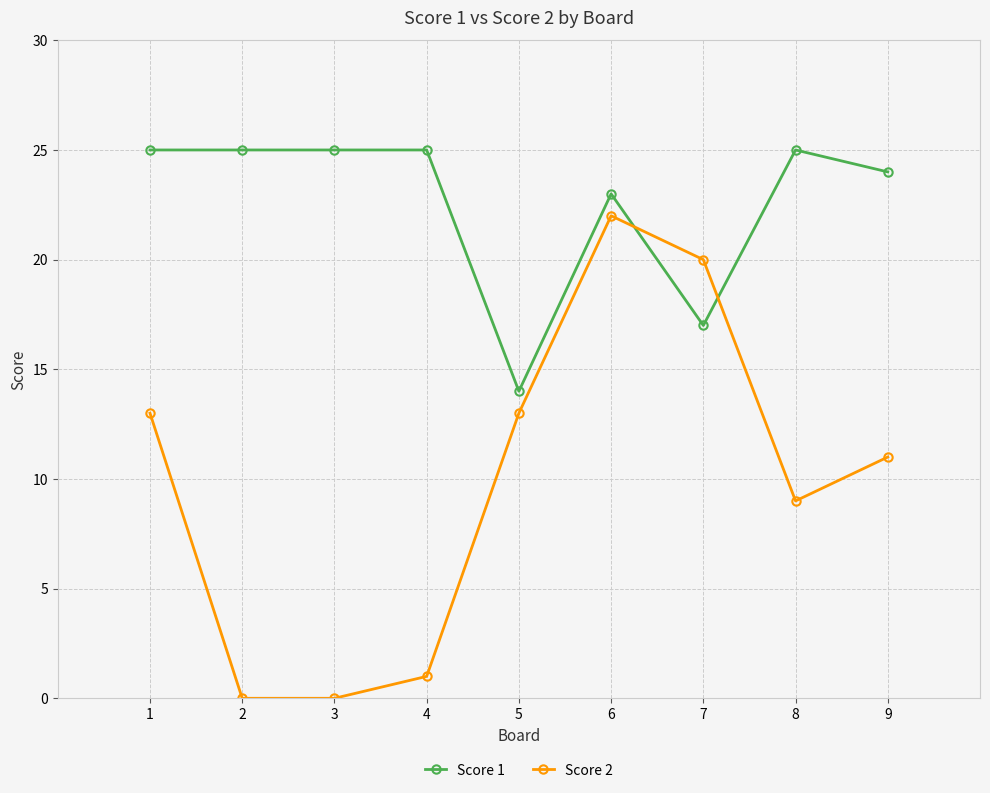

At 3, list the series in order from smallest to largest.

Score 2, Score 1